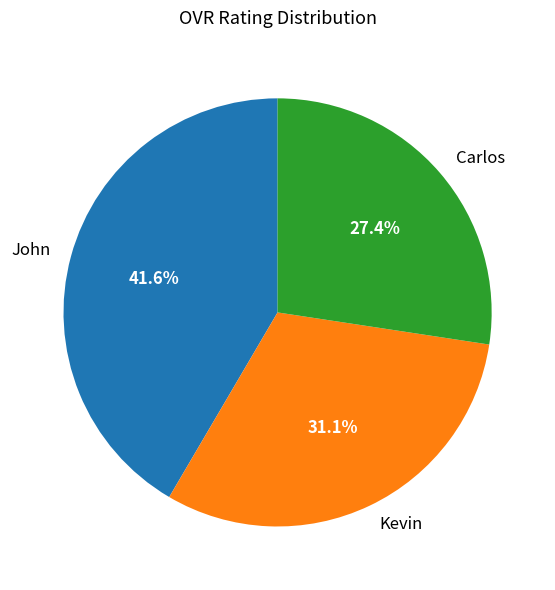

How much of the chart is everything except John?

58.4%